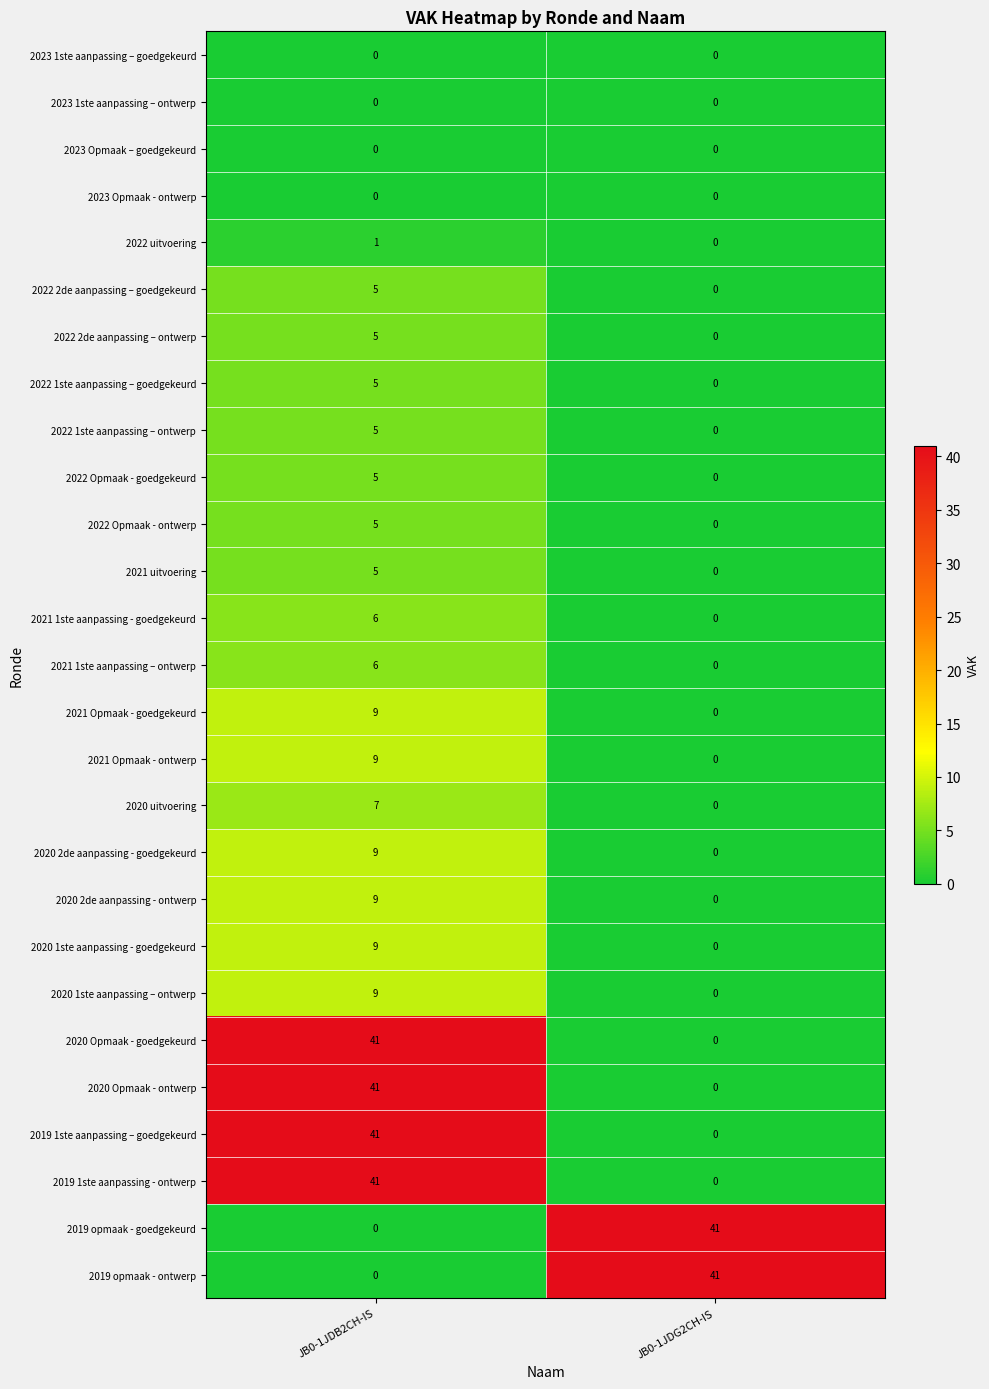

What is the spread (max minus min) of values at JB0-1JDG2CH-IS?

41